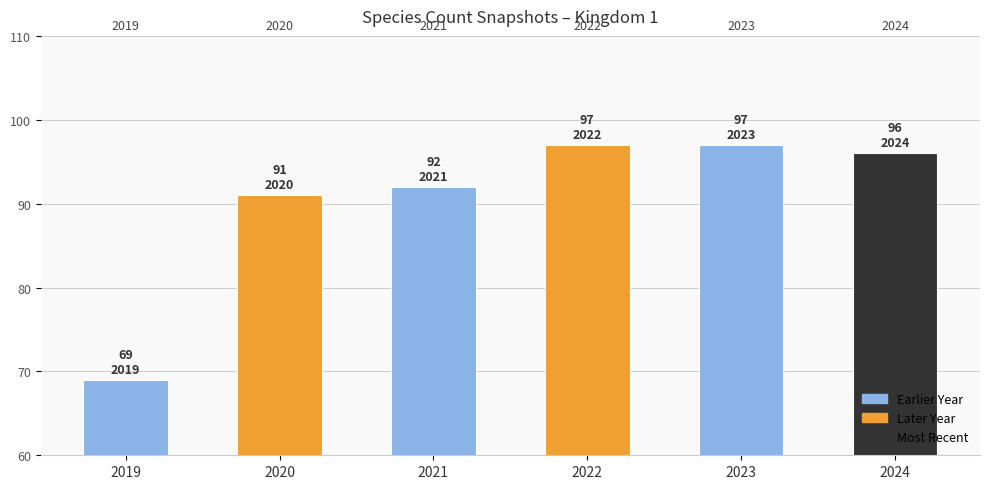

Does the chart contain stacked bars?

No